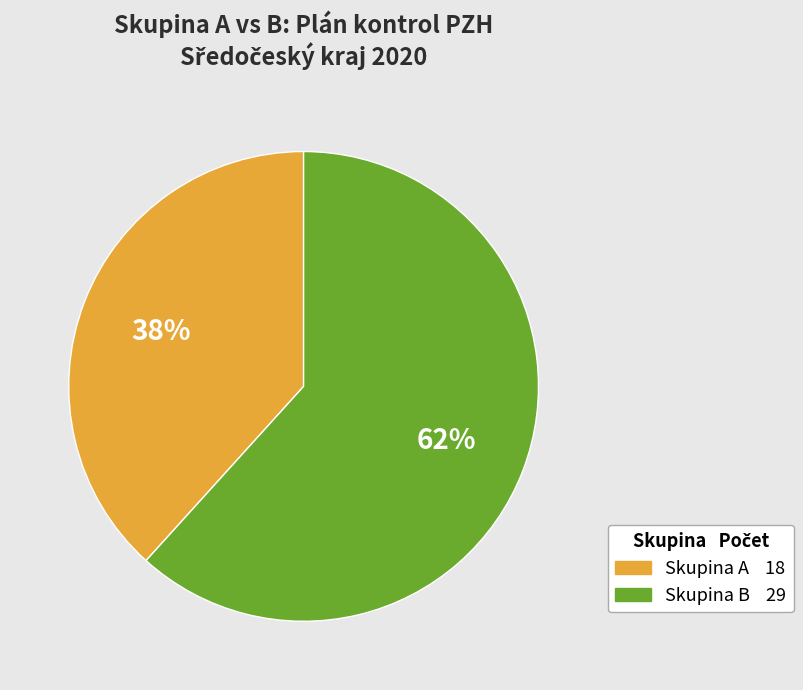

To the nearest percent, what is the average slice percentage?

50%